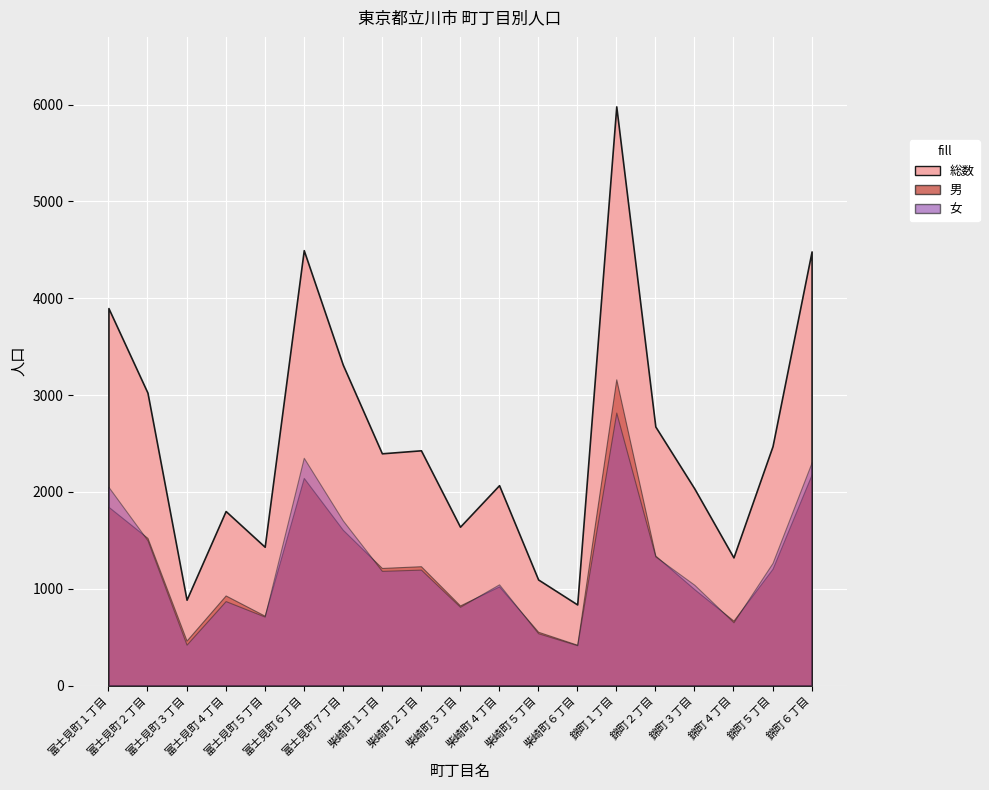

What is the total value across all series at 富士見町６丁目?

8992